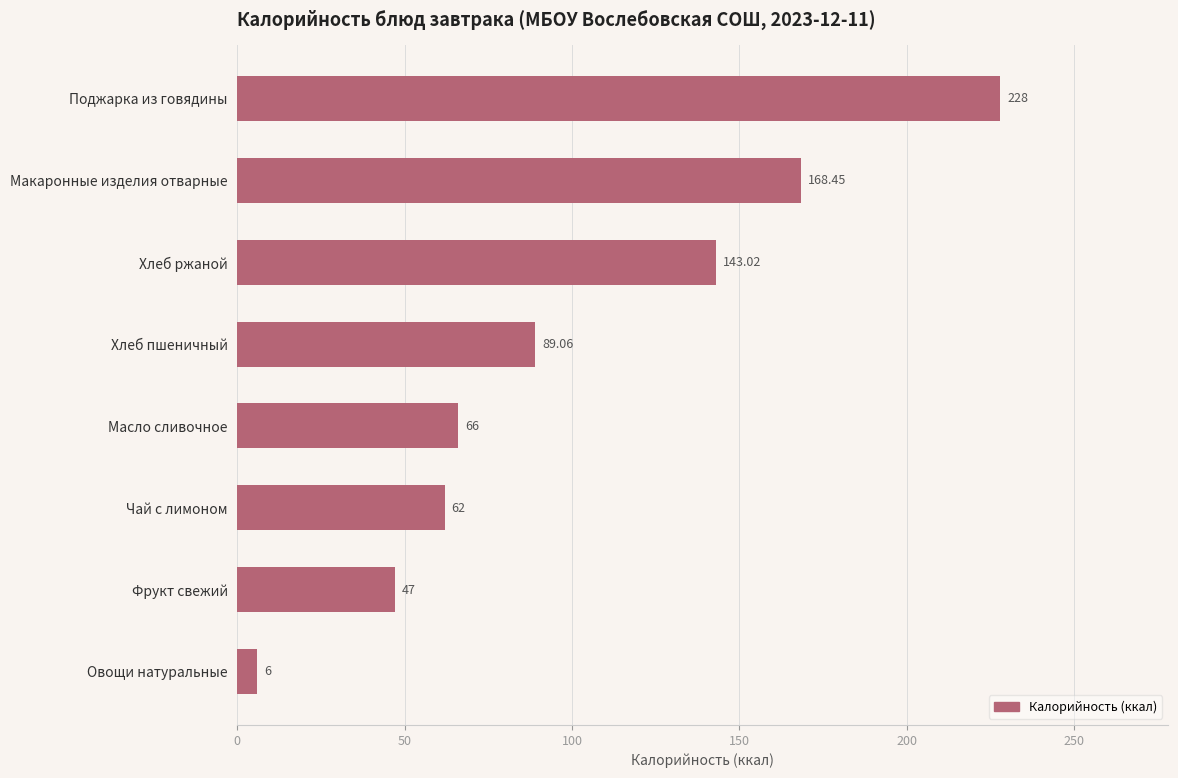

How many series are shown in this chart?

1